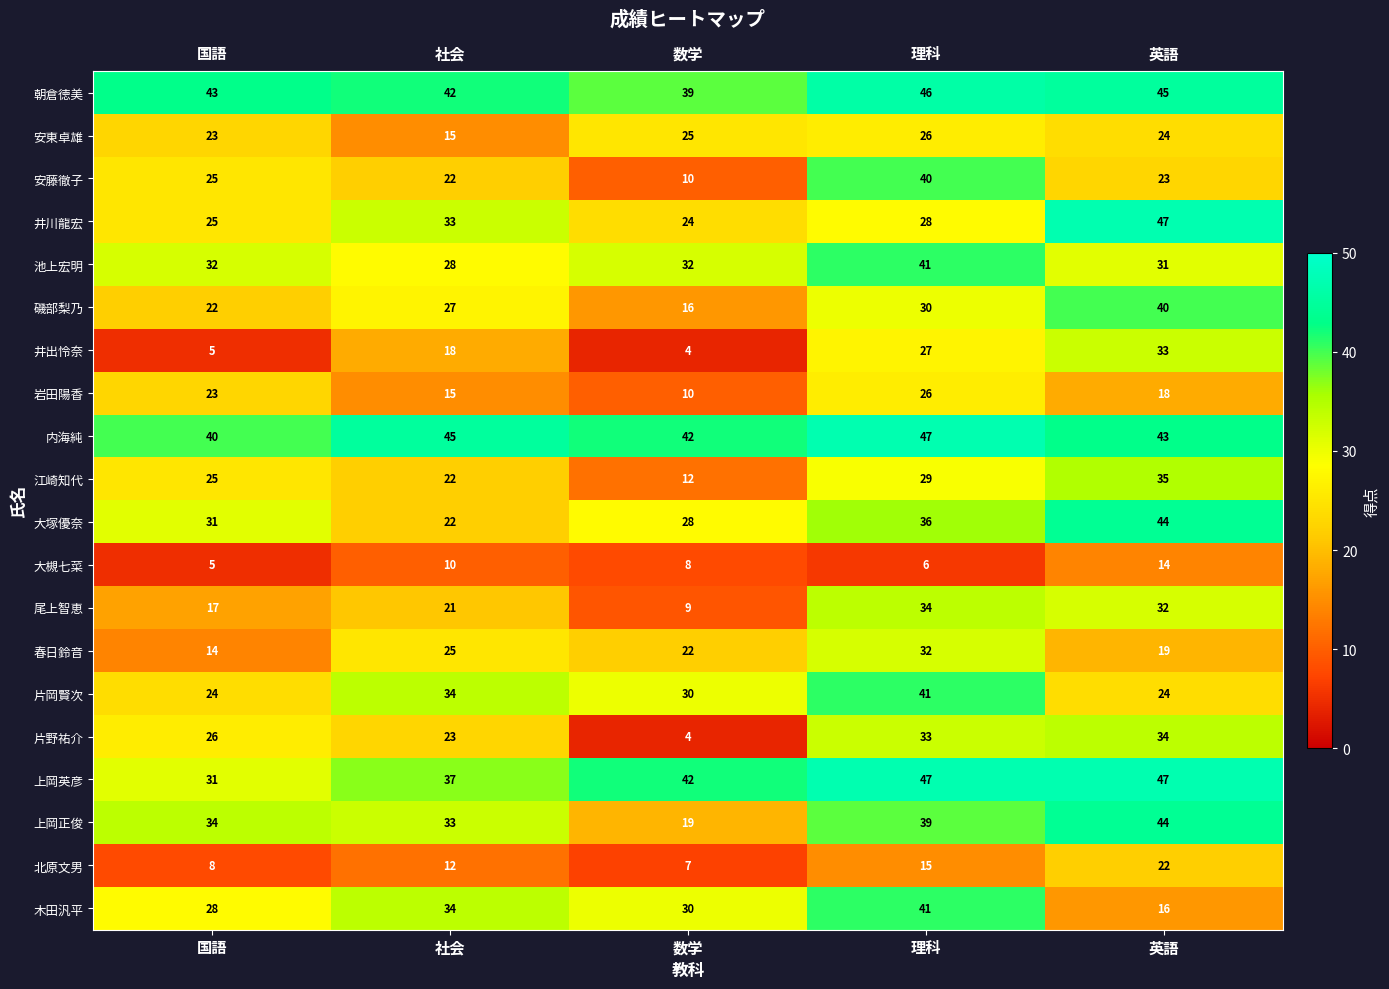

What is the maximum value shown in the chart?

47